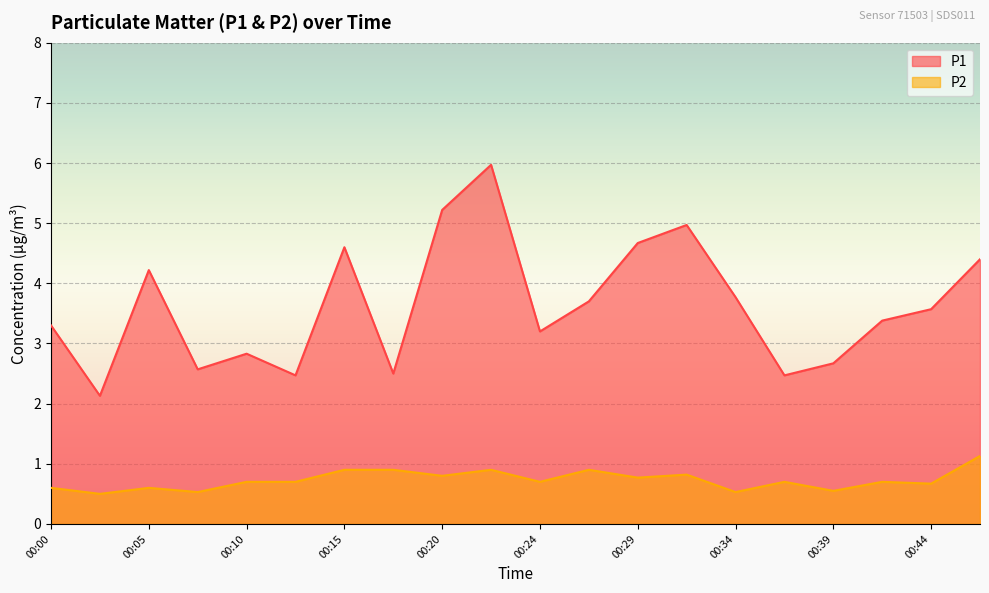

Rank the series at 00:07 from highest to lowest value.

P1, P2